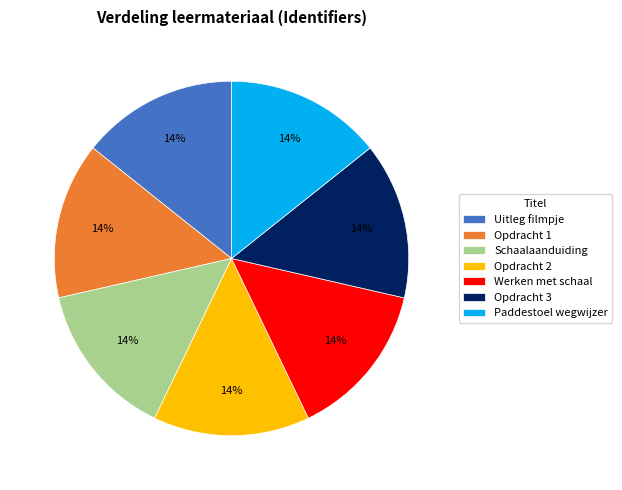

Is there a majority slice in this chart?

No